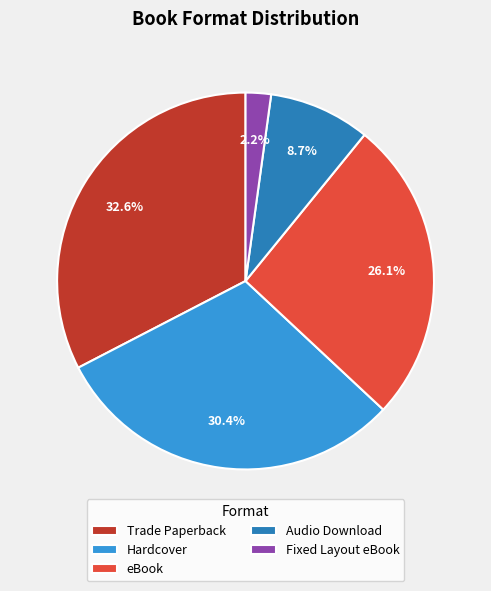

Which category has the smallest portion of the pie?

Fixed Layout eBook